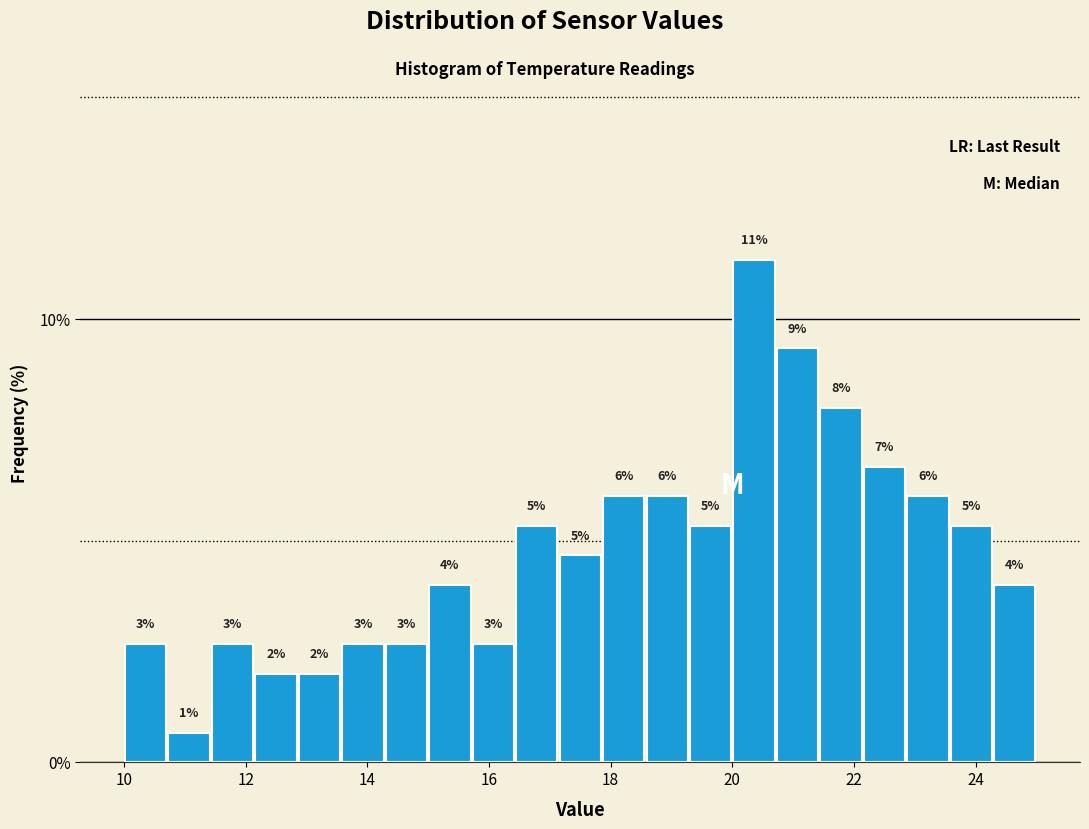

Around what value on the x-axis is the tallest bar? Give the approximate position of its centre, as read against the axis.

20.4